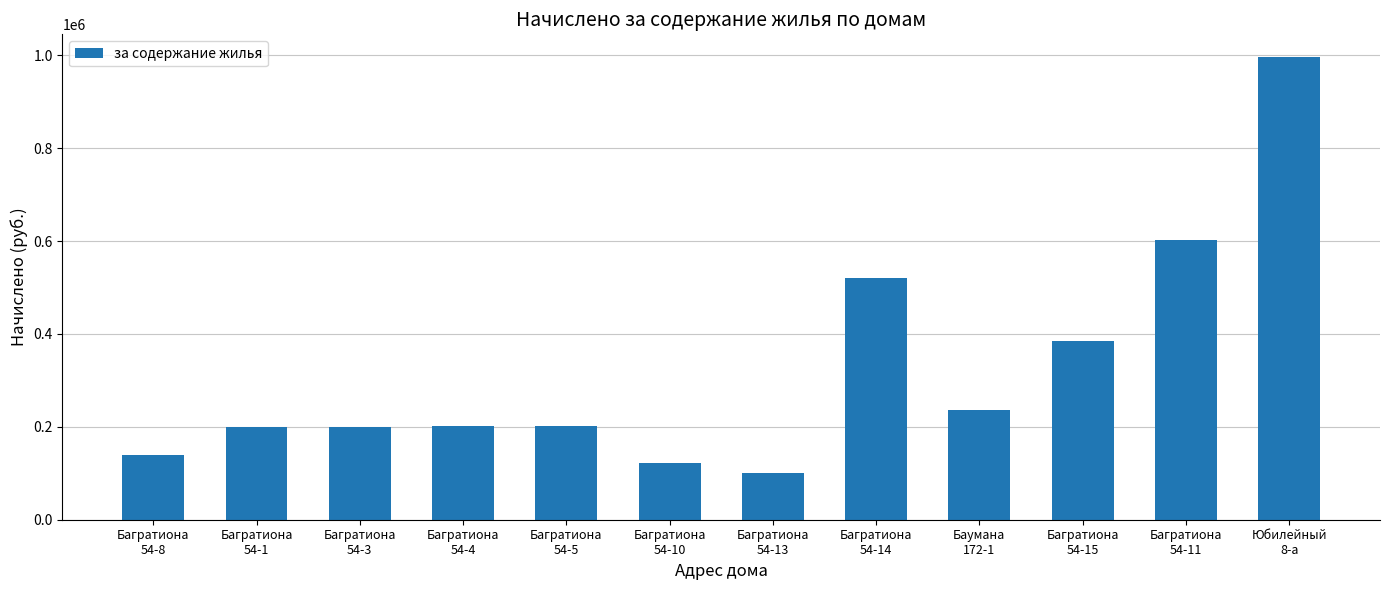

At which label does the data first exceed 202646?

Багратиона
54-4